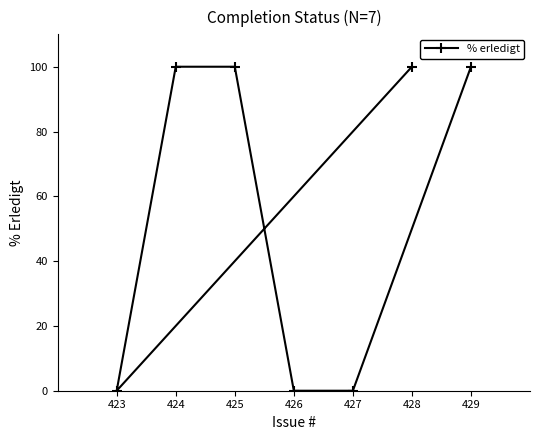

How many series are shown in this chart?

1